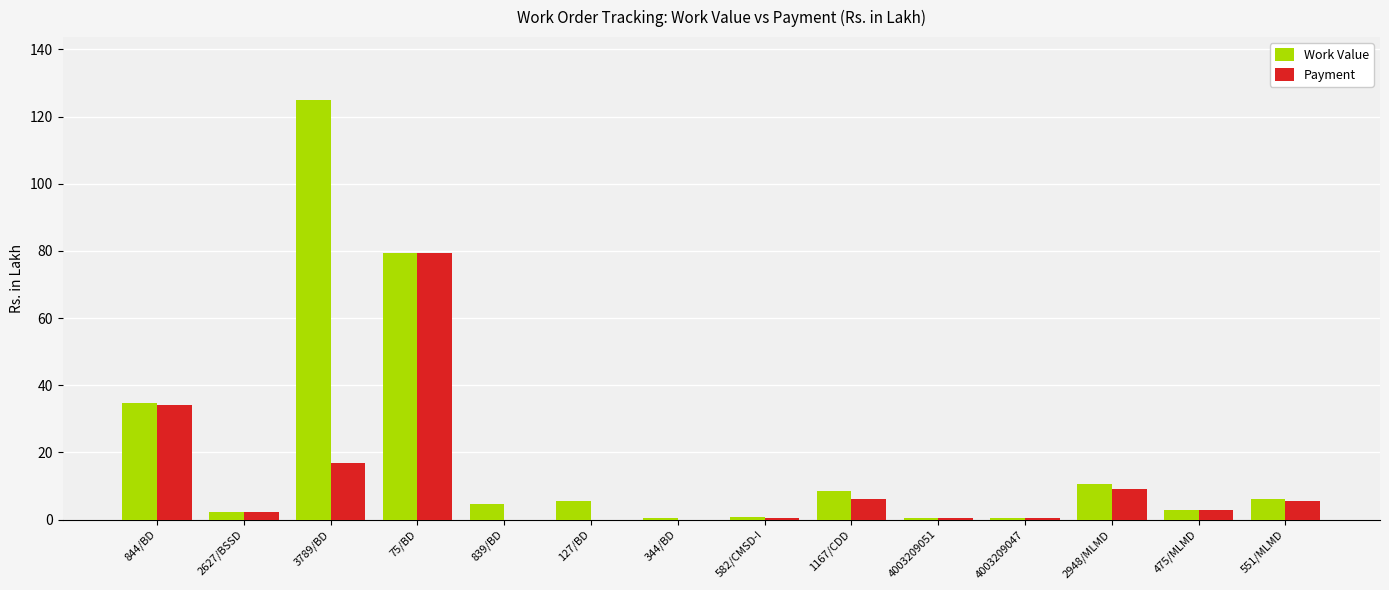

Is it true that Work Value equals 2.3 at 2627/BSSD?

True